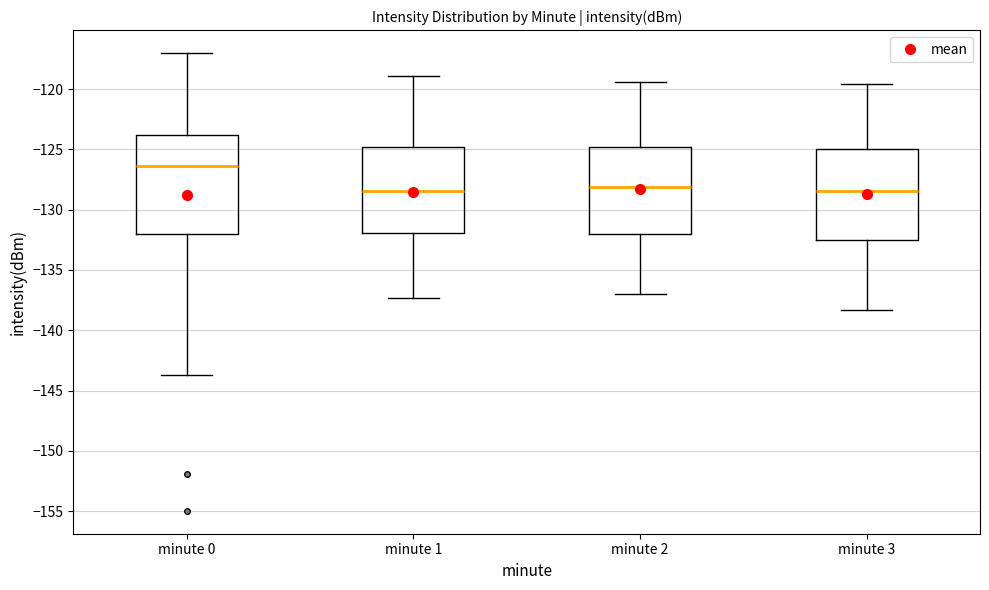

Where does the upper whisker of the box for minute 1 end on the y-axis? The values are not printed on the chart, so give them approximately, as read against the axis.

-119.0